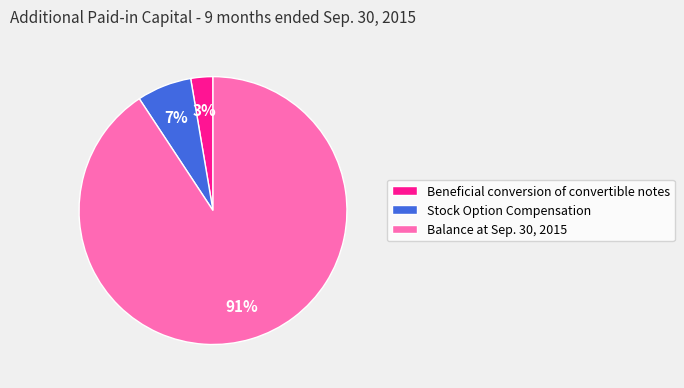

Between Balance at Sep. 30, 2015 and Stock Option Compensation, which is larger?

Balance at Sep. 30, 2015